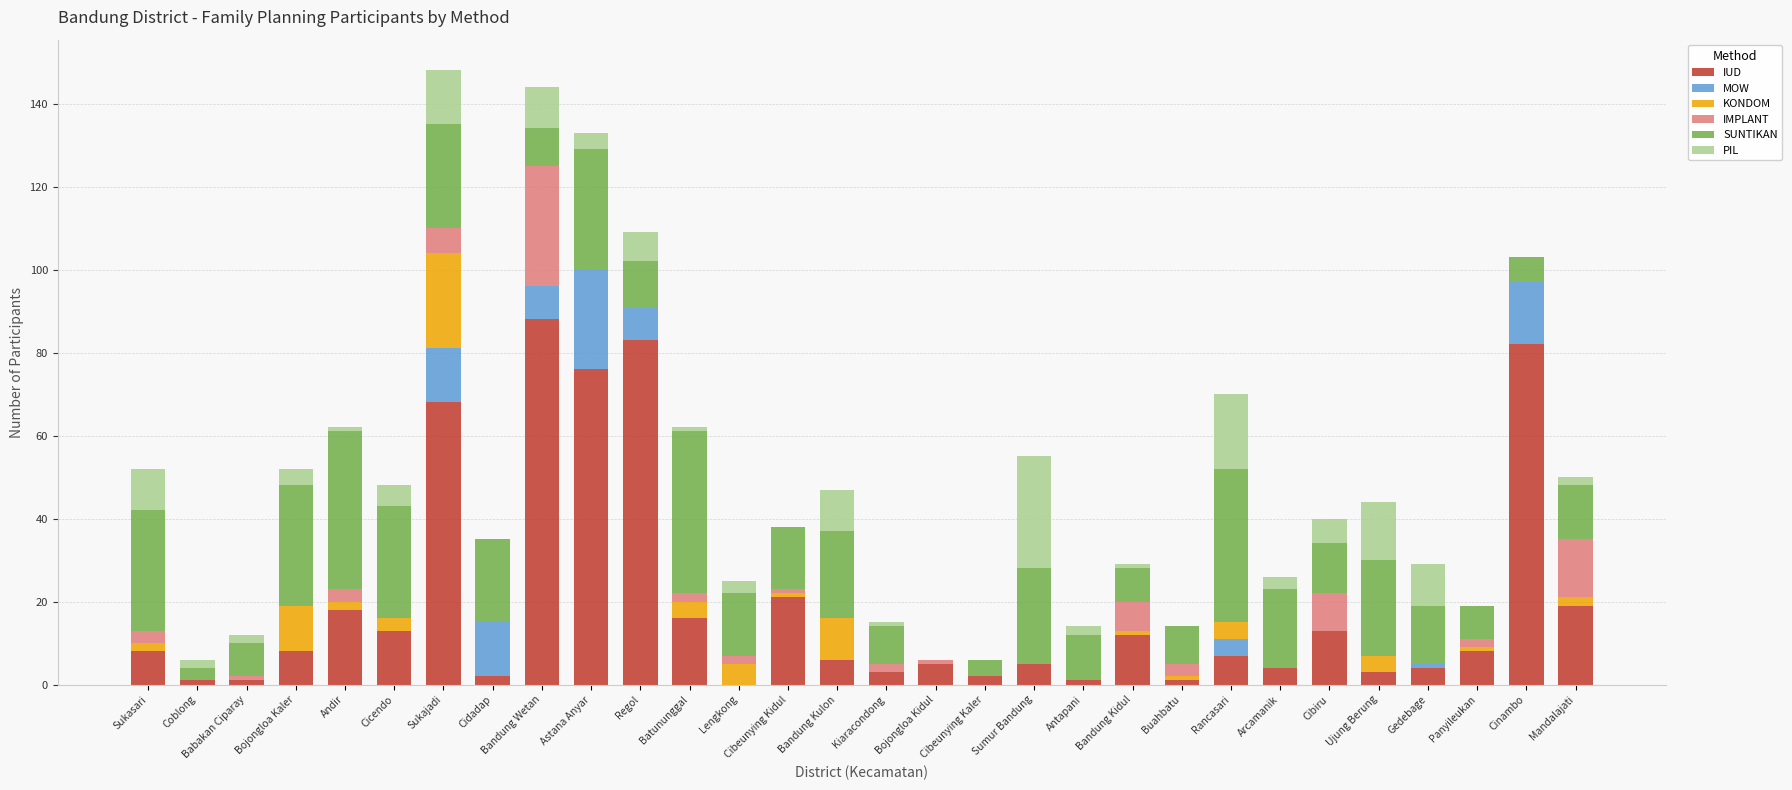

What is the maximum value for IUD?

88